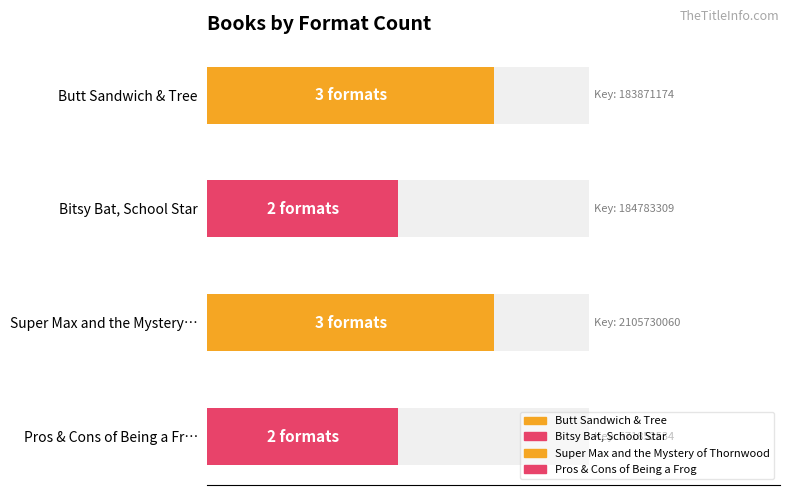

Approximately how many times larger is the value at Butt Sandwich & Tree compared to Super Max and the Mystery of Thornwood?

1.0